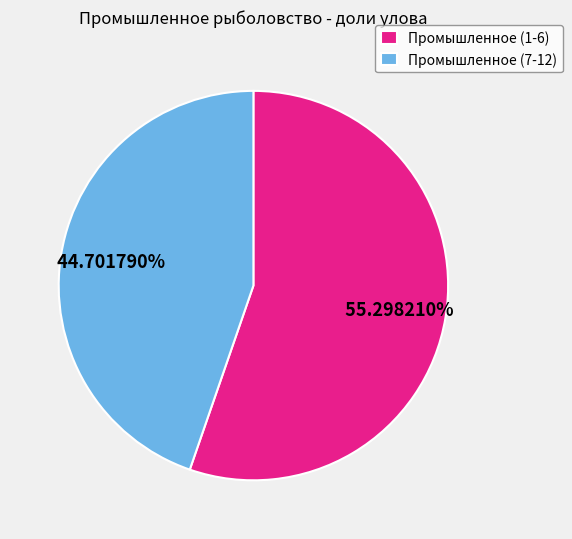

To the nearest percent, what is the average slice percentage?

50%